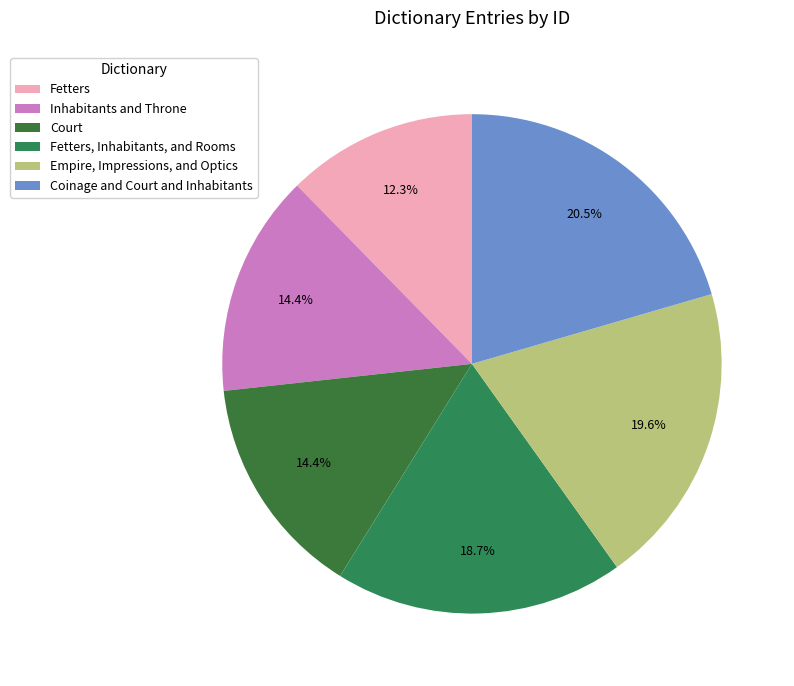

To the nearest percent, what percentage of the pie is Fetters?

12%